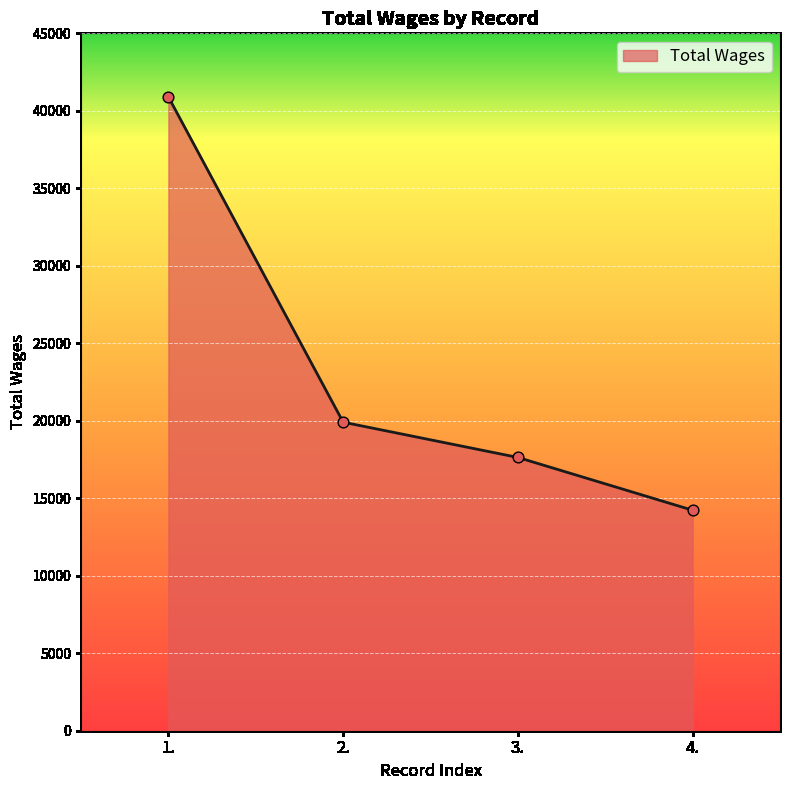

What is the ratio of the value at 2. to the value at 4.?

1.4